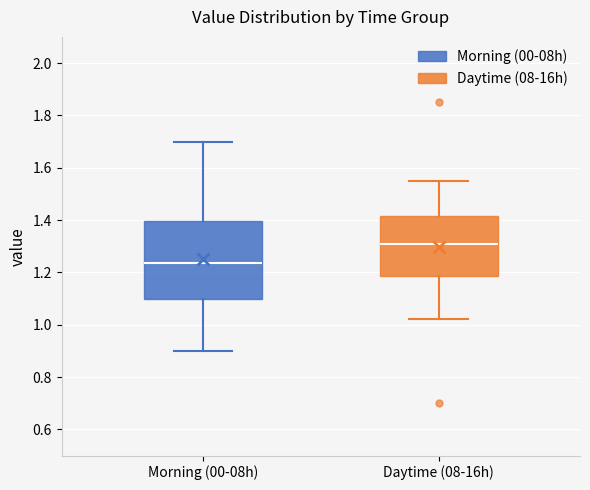

Which box has the highest median line?

Daytime (08-16h)